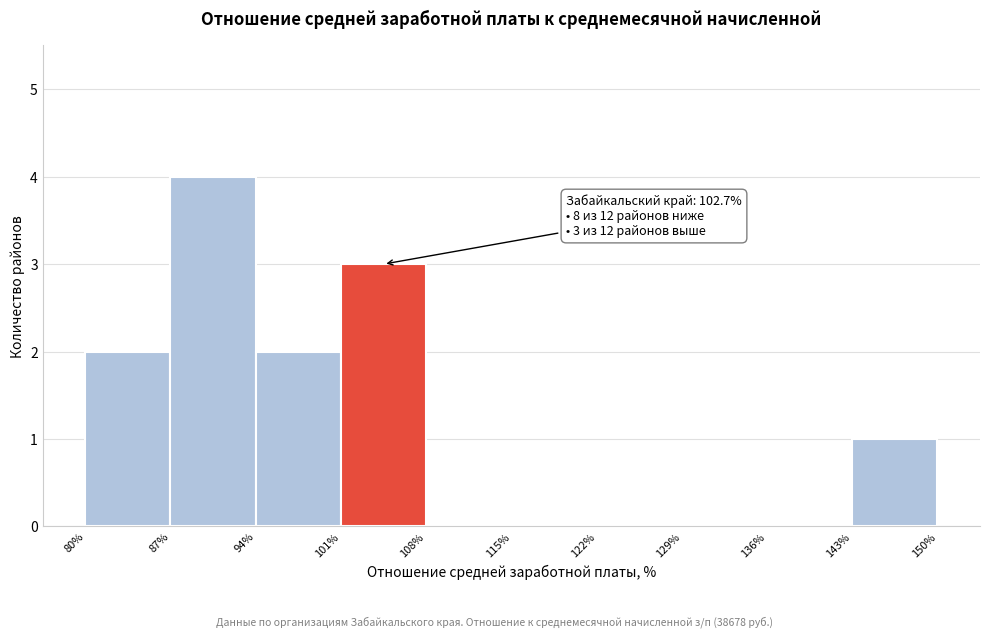

Over which range of the x-axis is the bar tallest?

87% to 94%